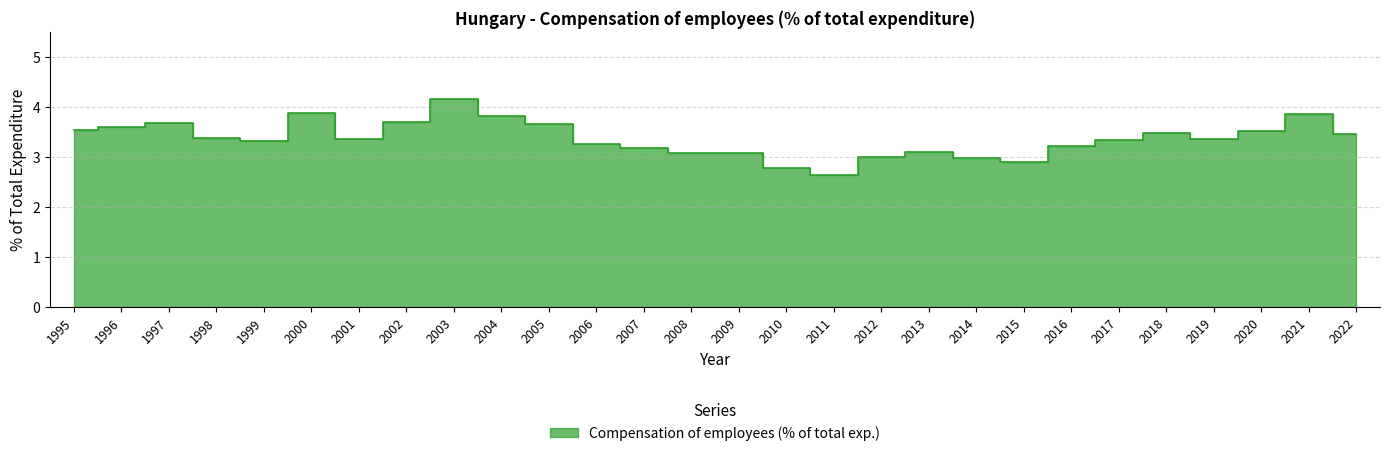

Does the chart display data point markers on the line(s)?

No